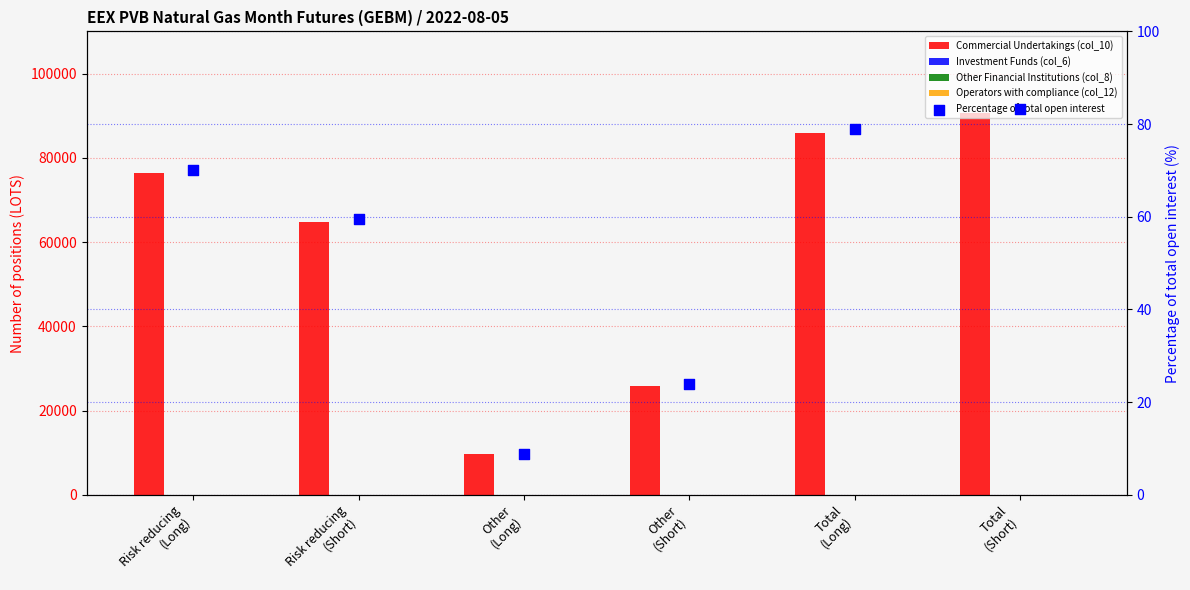

What is the total value across all series at Risk reducing
(Long)?

76430.2